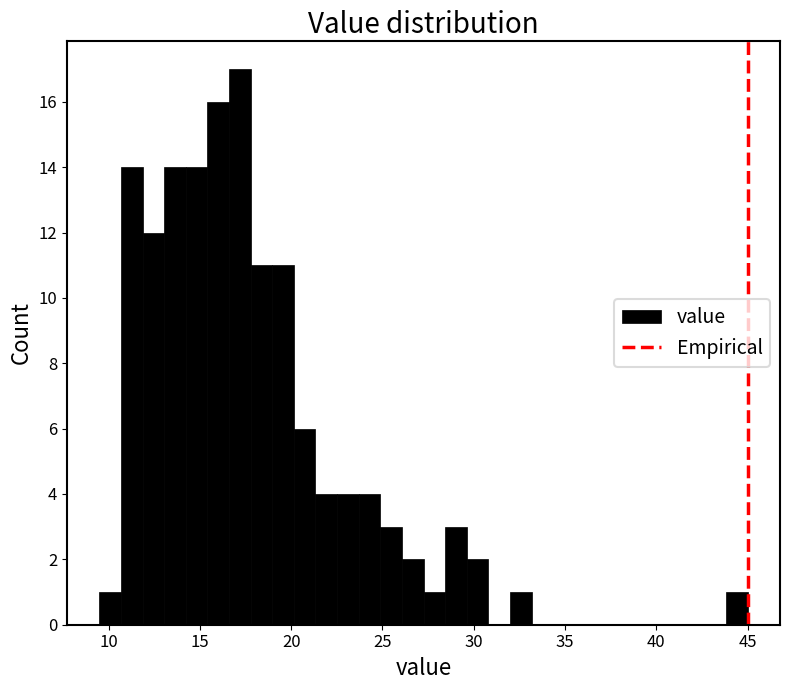

Around what value on the x-axis is the tallest bar? Give the approximate position of its centre, as read against the axis.

17.0